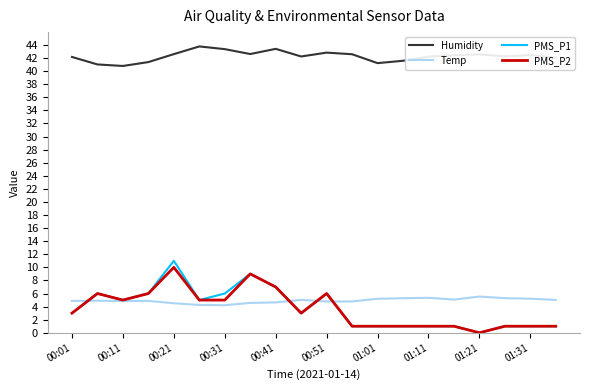

True or false: Humidity and PMS_P1 intersect in this chart.

False